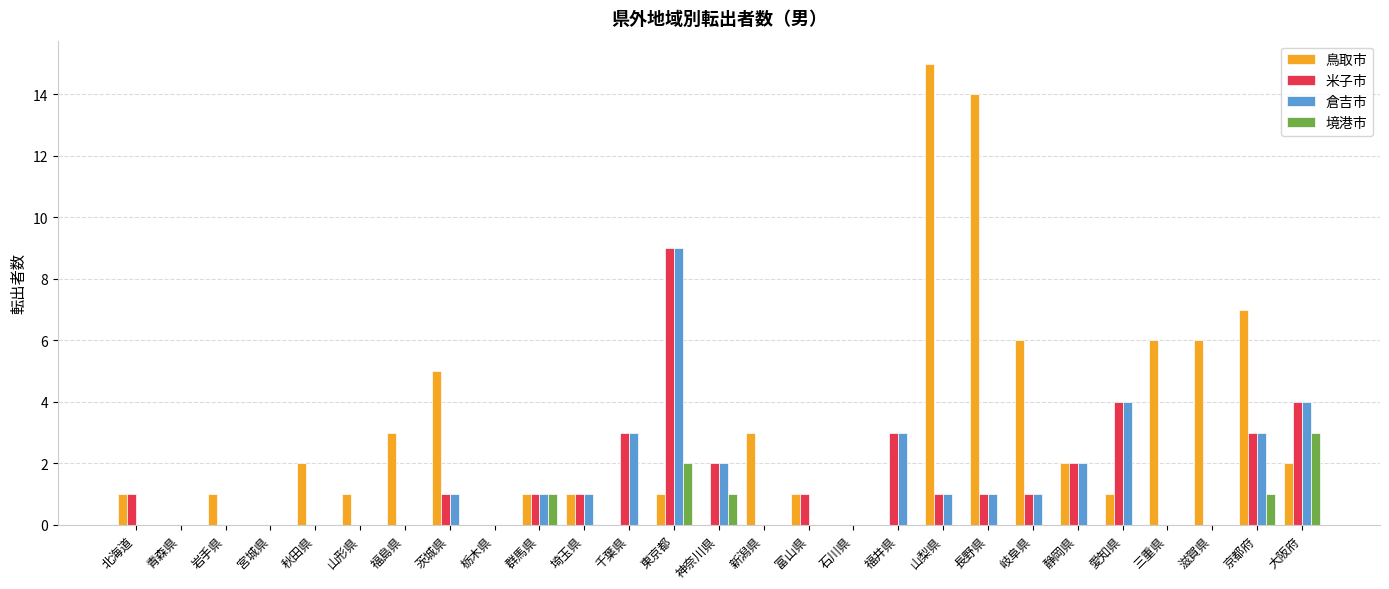

Between 福井県 and 大阪府, which series saw the biggest shift?

境港市